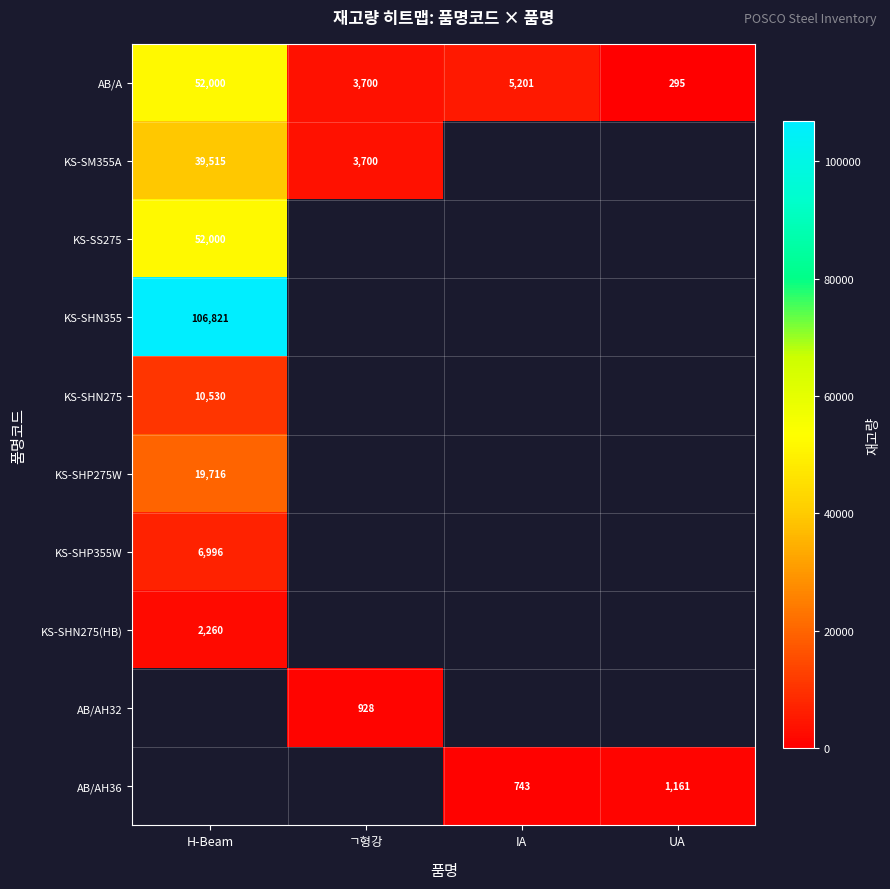

What is the spread (max minus min) of values at H-Beam?

104561.0